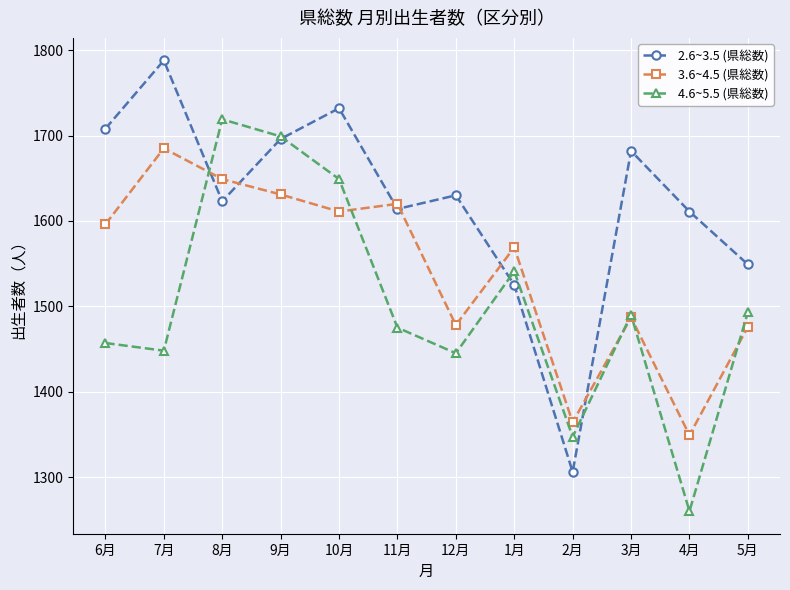

At 5月, list the series in order from smallest to largest.

3.6~4.5 (県総数), 4.6~5.5 (県総数), 2.6~3.5 (県総数)